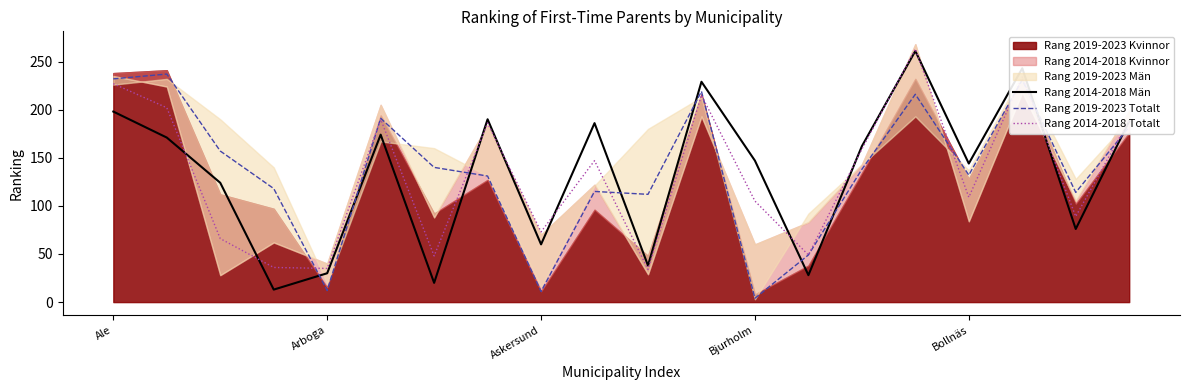

True or false: Rang 2014-2018 Män and Rang 2014-2018 Totalt cross at least once.

True